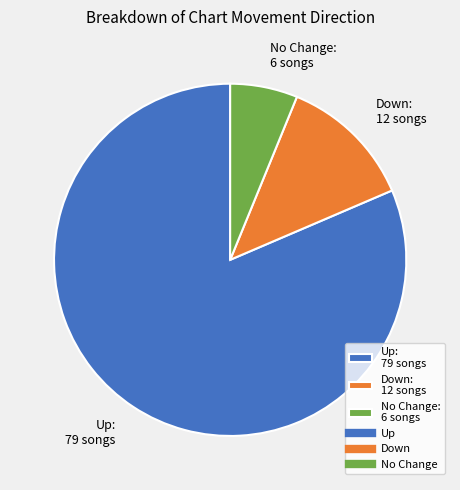

What is the majority slice?

Up: 79 songs